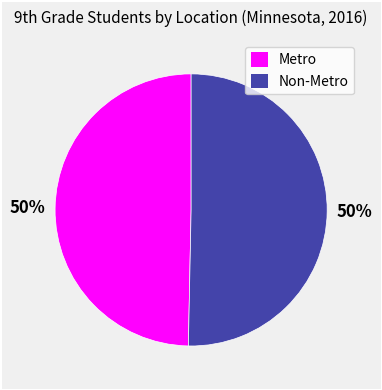

To the nearest percent, what is the average slice percentage?

50%